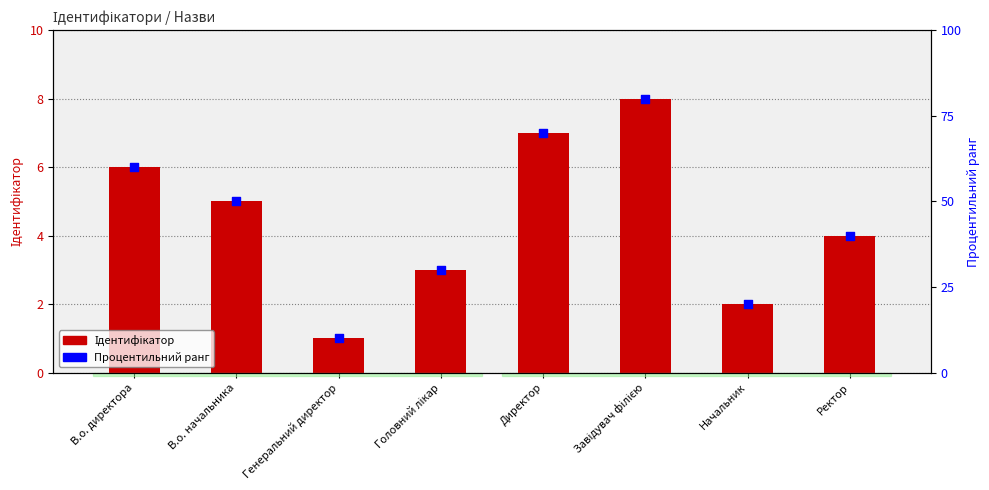

Which series reaches the minimum Y coordinate?

Ідентифікатор